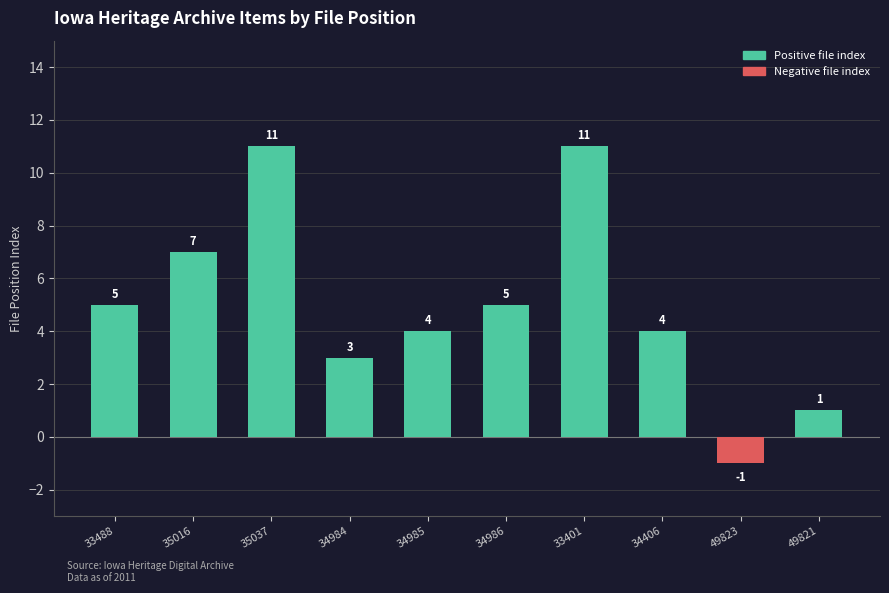

How many negative values are there?

1